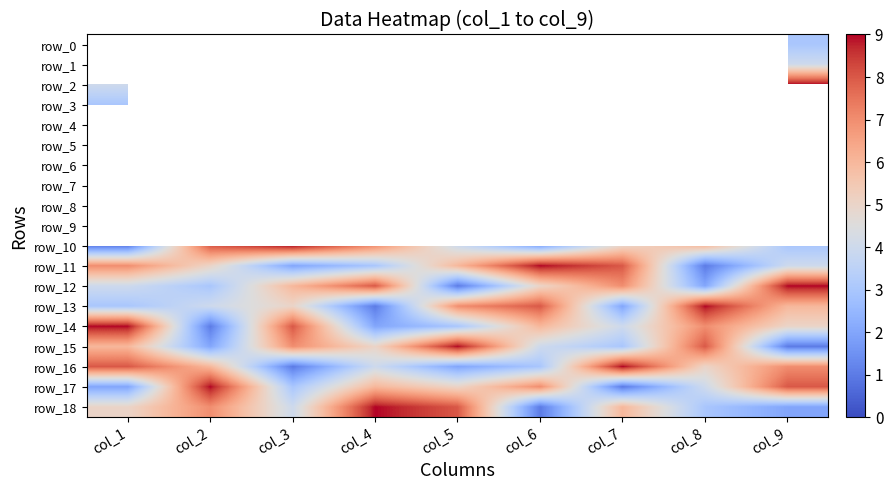

The value of row_8 at col_4 is 14.4. True or false?

False